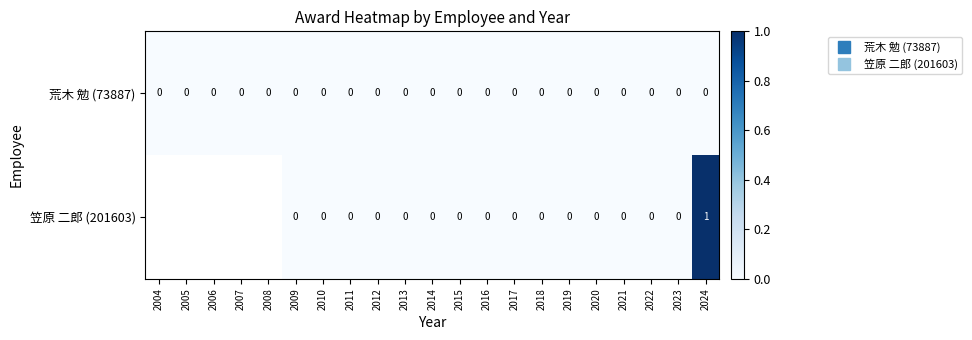

List the labels in order of 荒木 勉 (73887) value, largest first.

2004, 2005, 2006, 2007, 2008, 2009, 2010, 2011, 2012, 2013, 2014, 2015, 2016, 2017, 2018, 2019, 2020, 2021, 2022, 2023, 2024